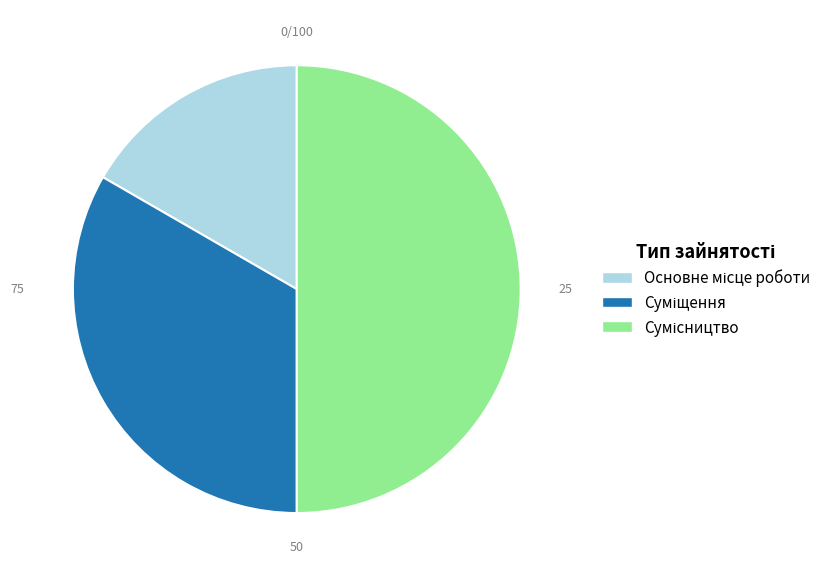

How many segments does this pie chart have?

3